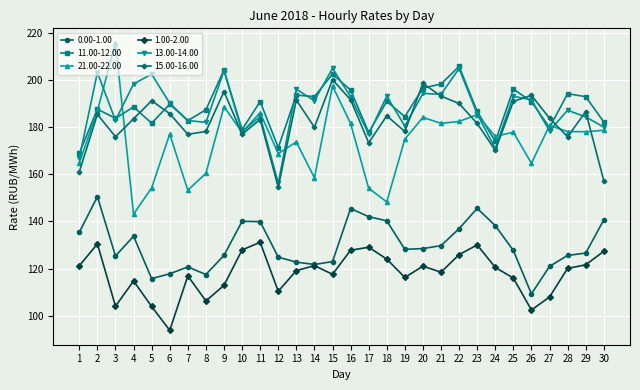

What is the total value across all series at 29?

989.9